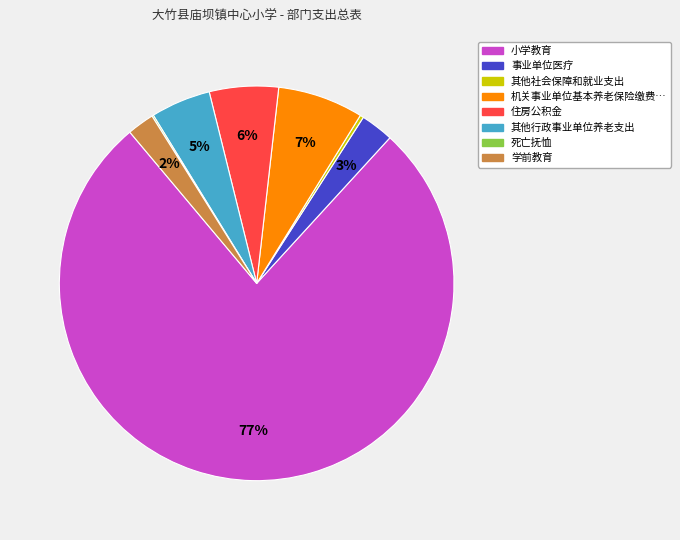

To the nearest percent, what is the difference between the largest and smallest slice percentages?

77%